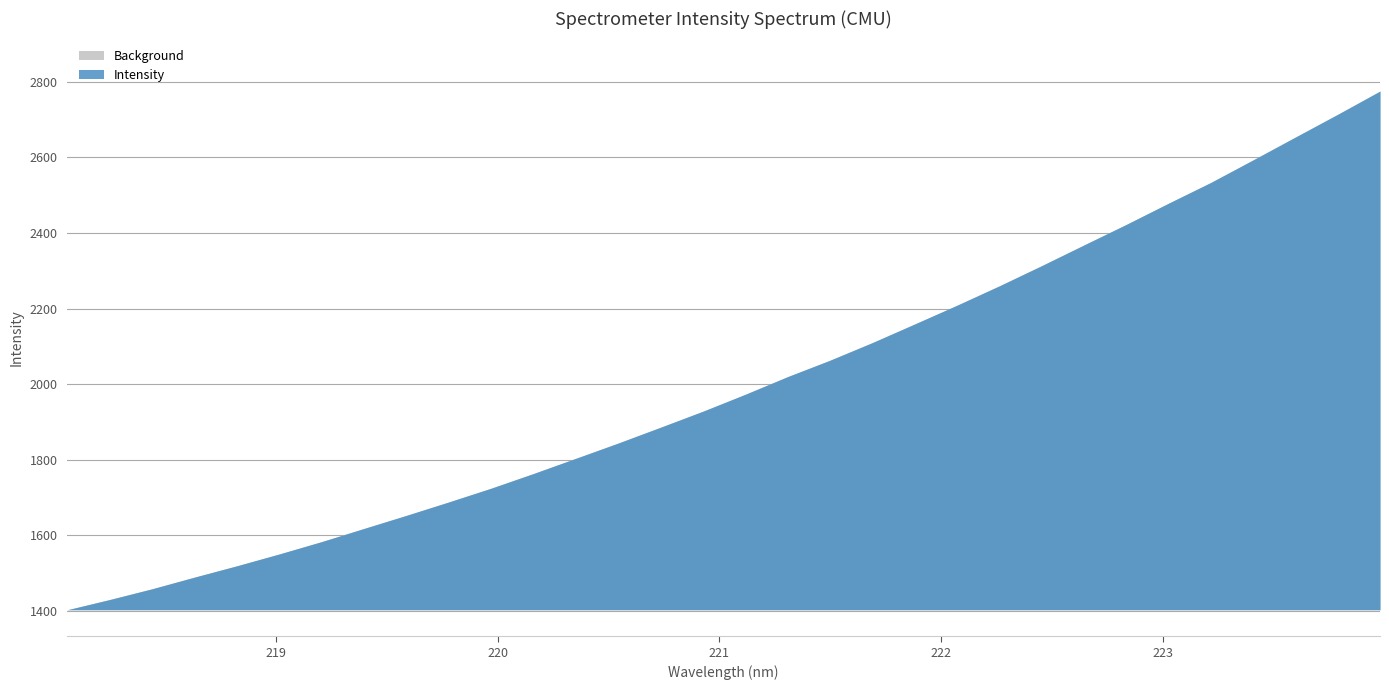

Which label corresponds to the largest value in the chart?

223.9802